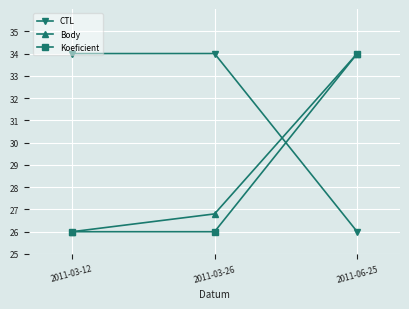

Rank the series at 2011-03-26 from highest to lowest value.

CTL, Body, Koeficient